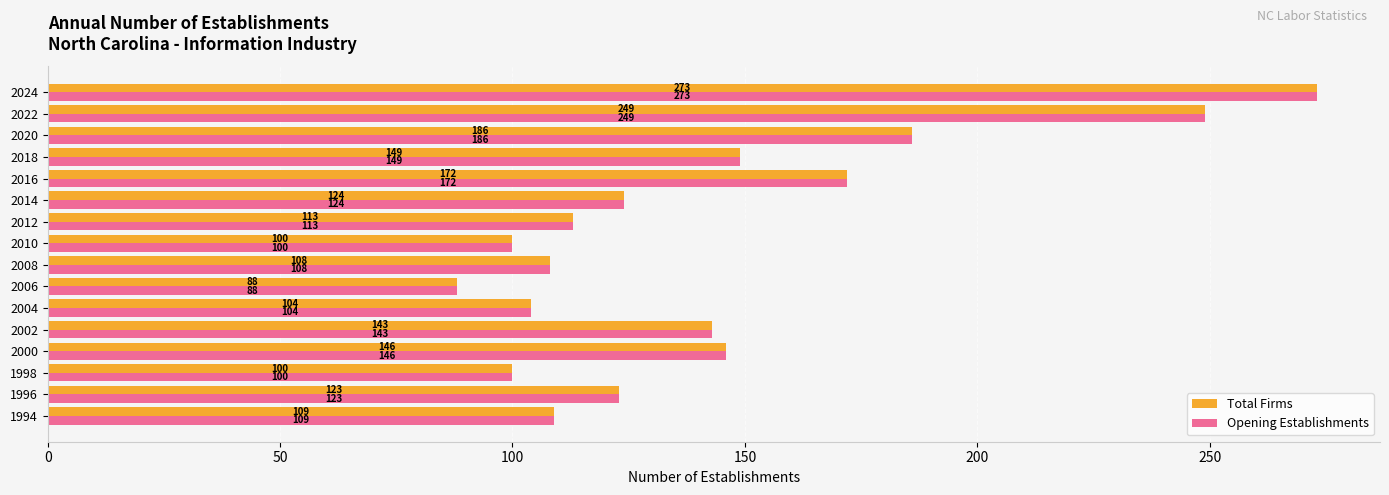

Which category has the lowest value in the Opening Establishments series?

2006